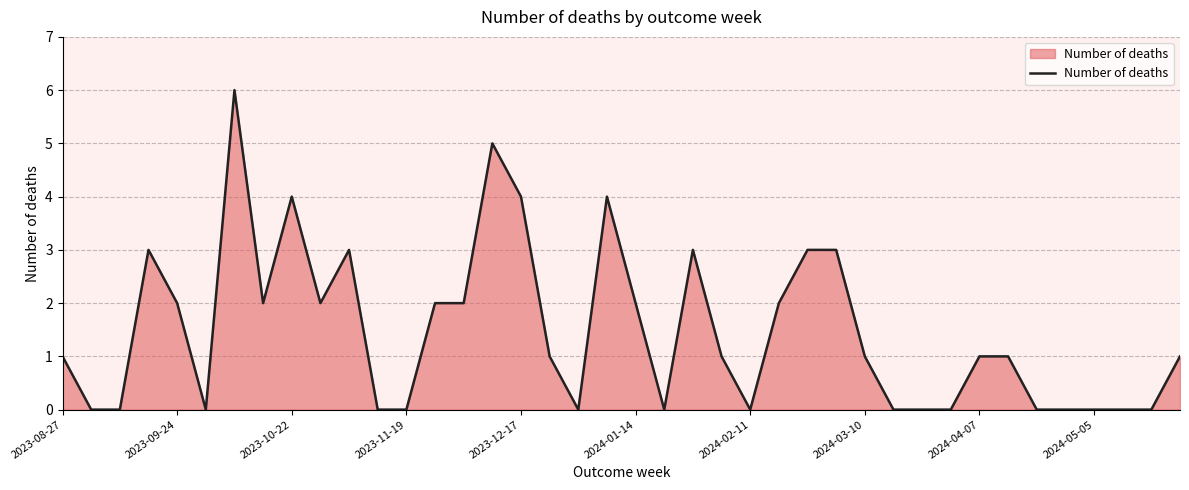

What is the difference between the maximum and minimum values?

6